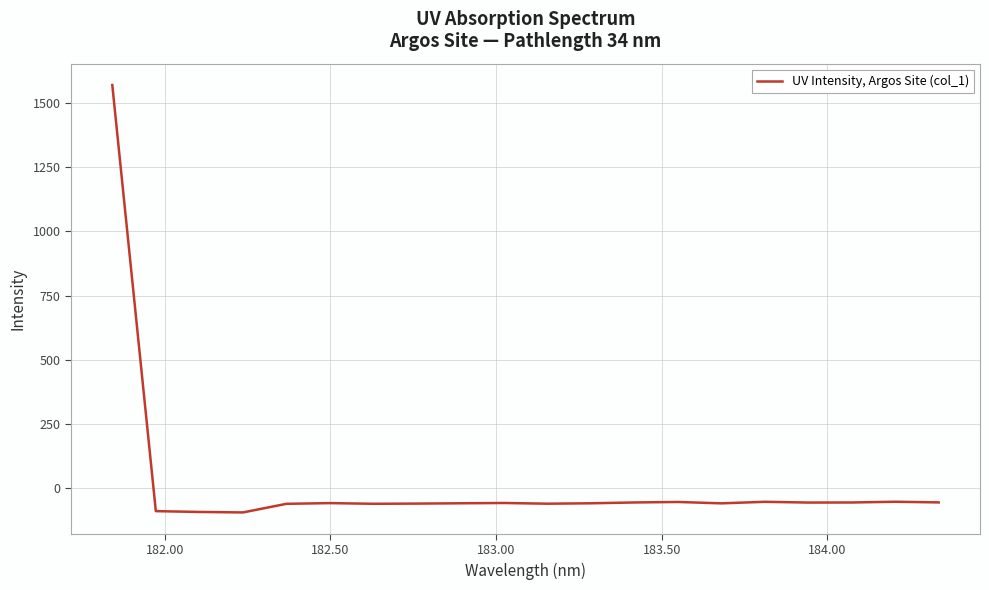

Does the chart display data point markers on the line(s)?

No